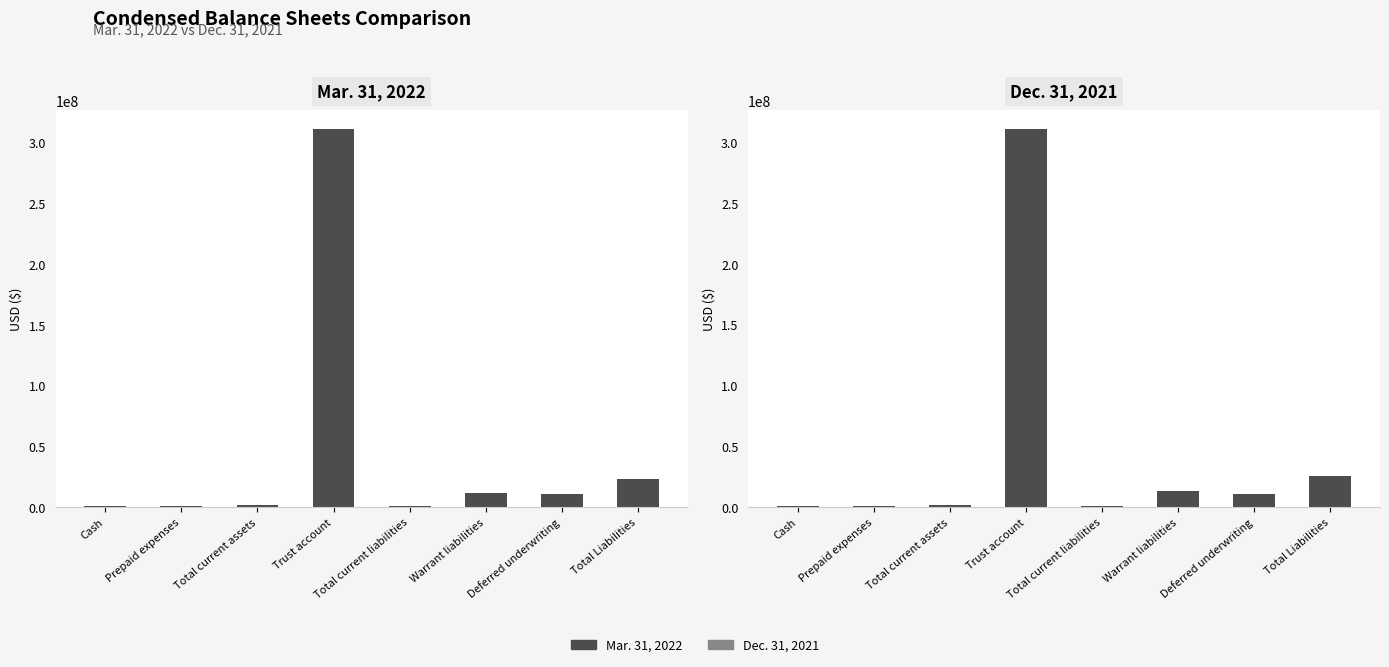

Is it true that Mar. 31, 2022 equals 1111979 at Prepaid expenses?

False